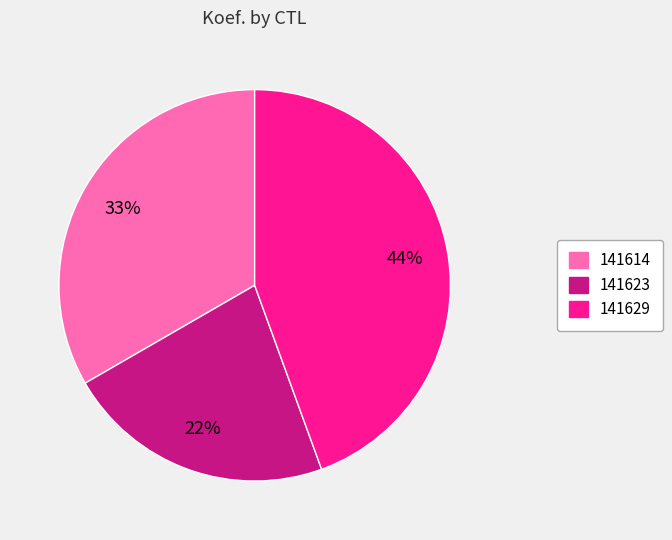

Does 141623 represent more than half of the total?

No